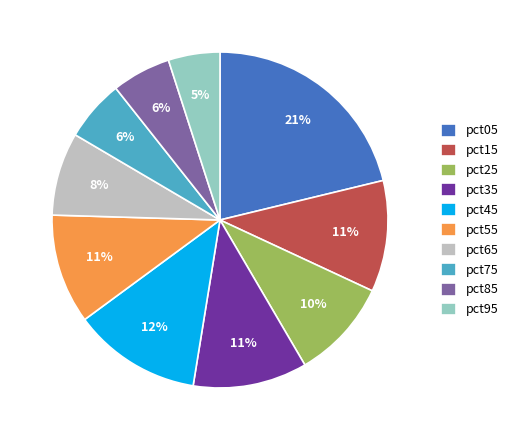

Combined, do pct85 and pct65 account for over 50%?

No